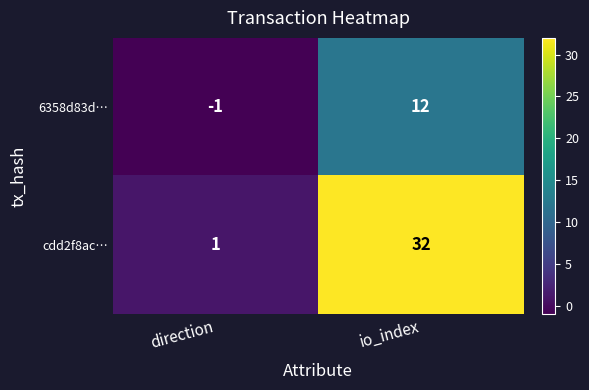

Which series changed the most between direction and io_index?

cdd2f8ac…